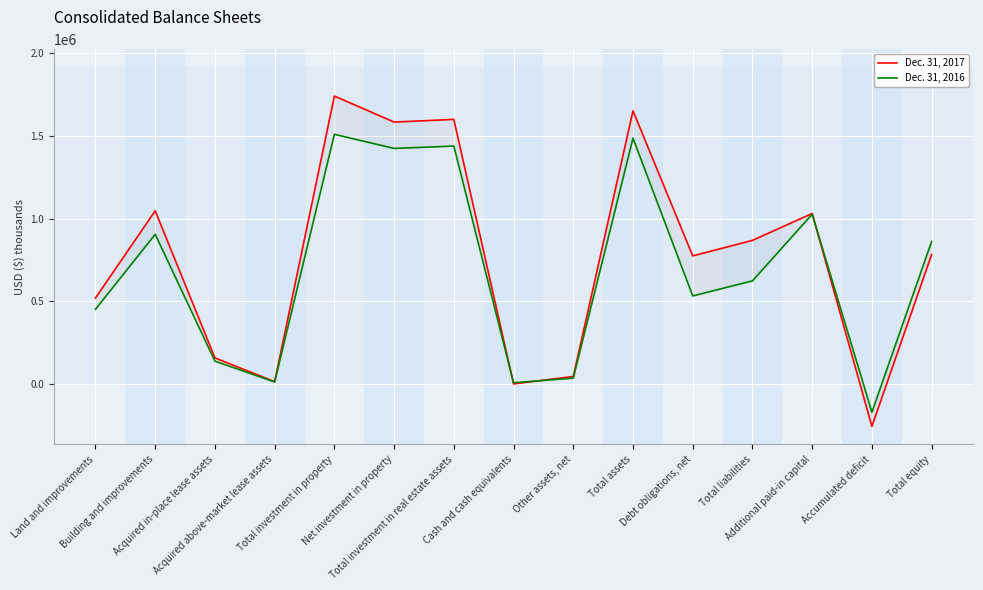

What position from the right is Total equity?

1